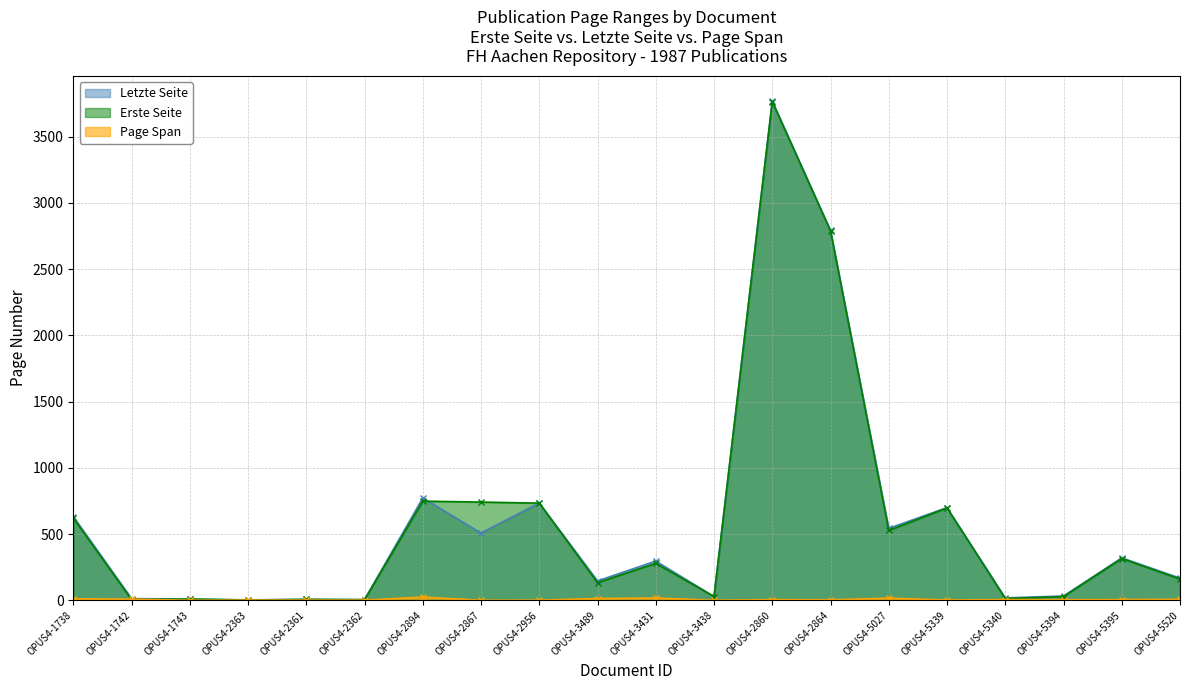

Which series changed the most between OPUS4-2956 and OPUS4-5394?

Erste Seite